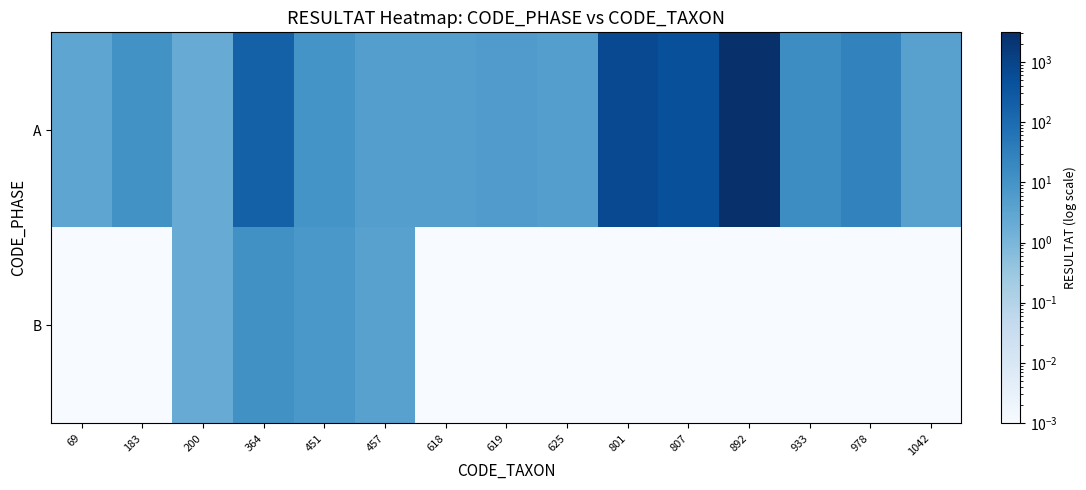

At which category is the sum across all series the highest?

892